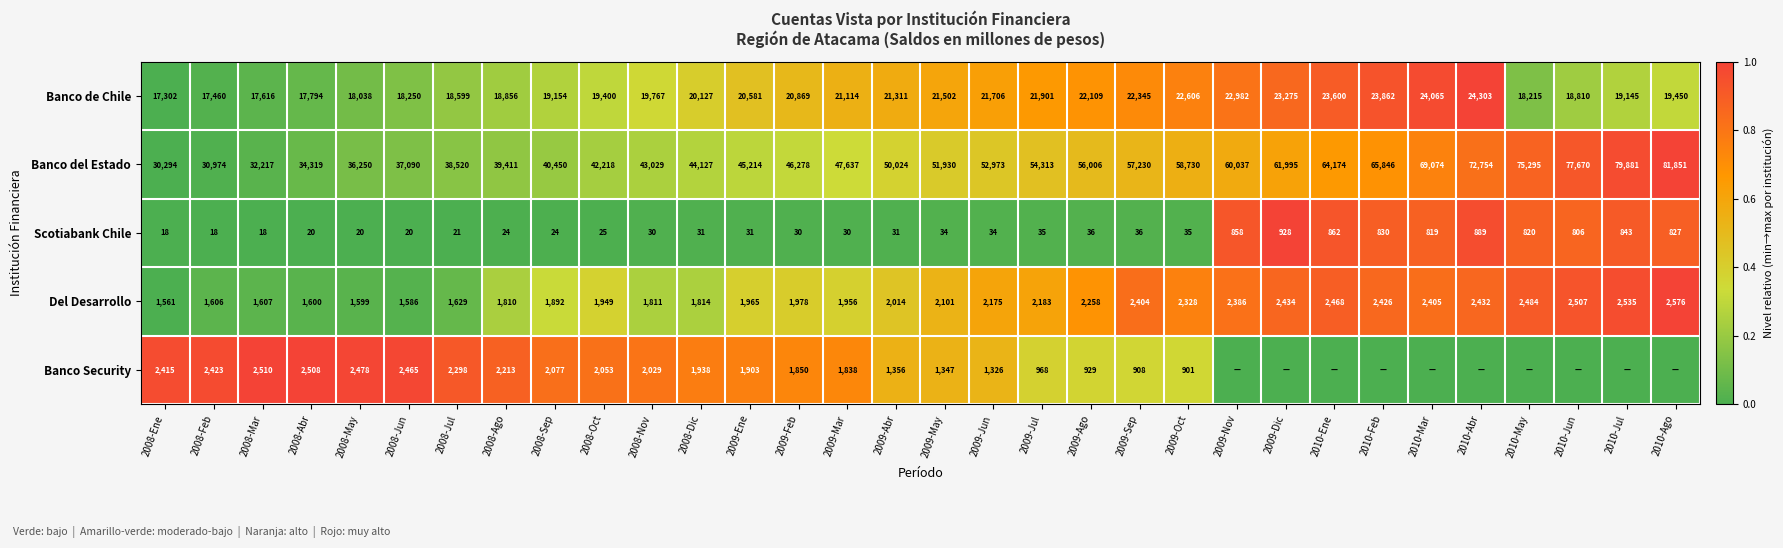

Which category has the highest value in the Banco de Chile series?

2010-Abr